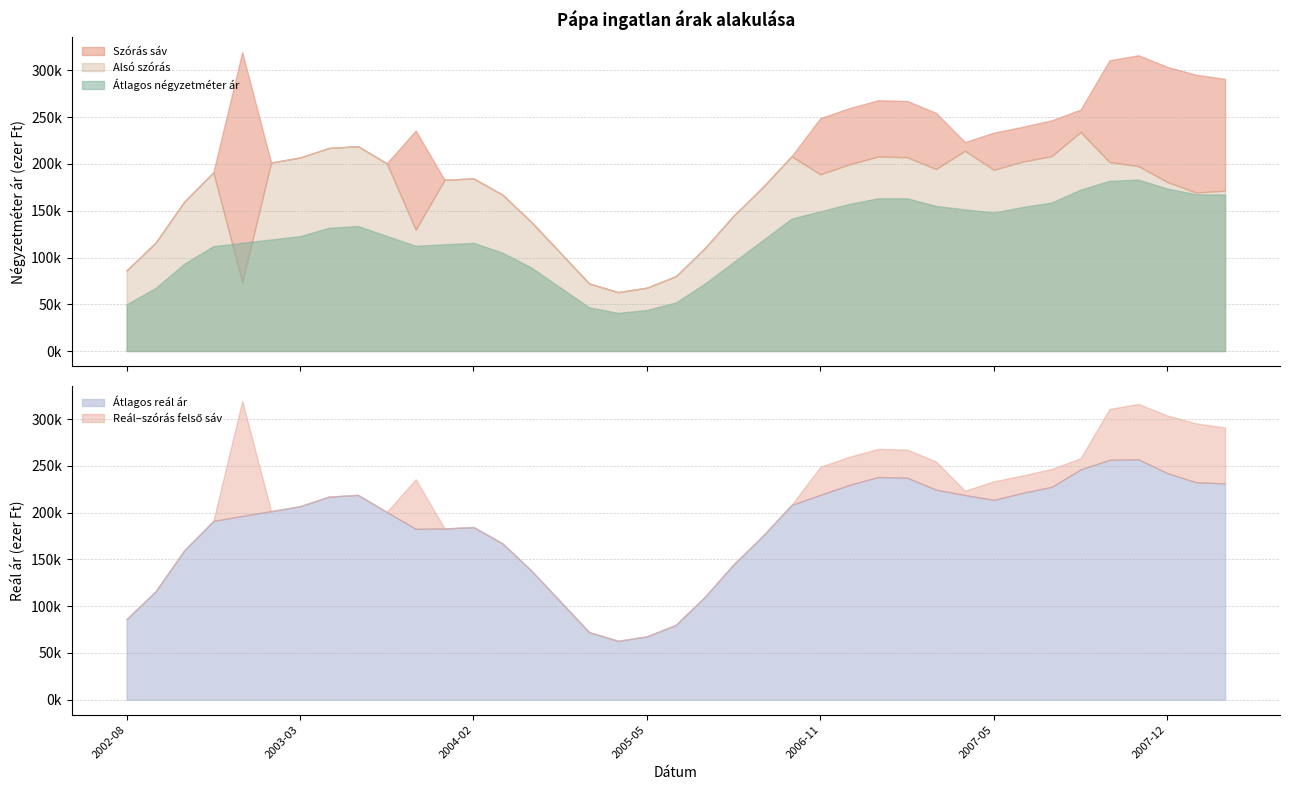

In Szórás felső határ, how many points are higher than both neighbors (excluding endpoints)?

6